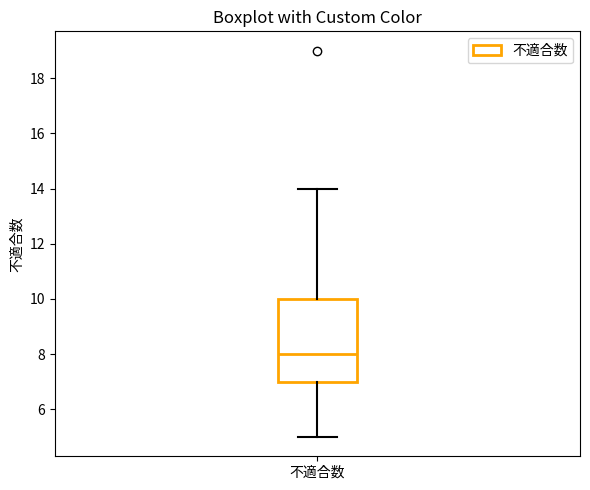

Transcribe this box plot: give where the median line is, the range the box spans, and where the two whiskers end, as read against the y-axis. The values are not printed on the chart, so give them approximately, as read against the axis.

median 8, box 7 to 10, whiskers 5 to 14